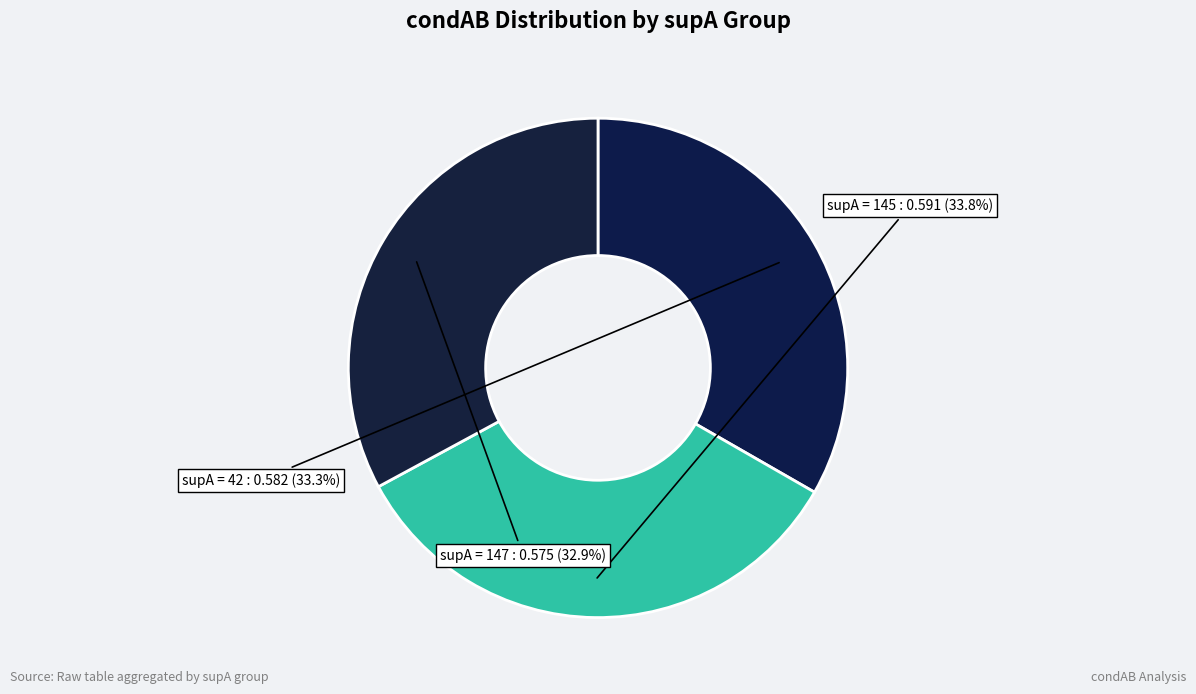

Which slice is the largest?

supA = 145